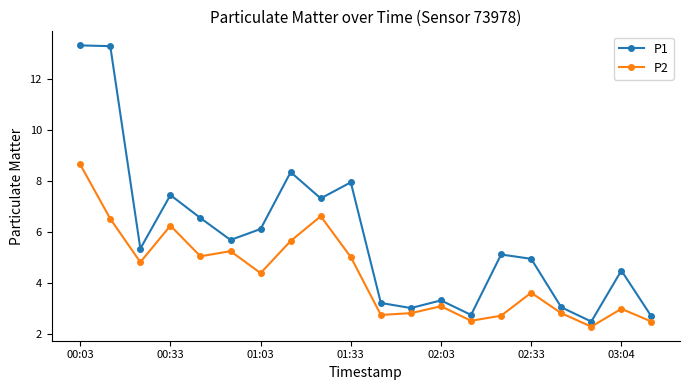

Which series has the widest spread of values?

P1